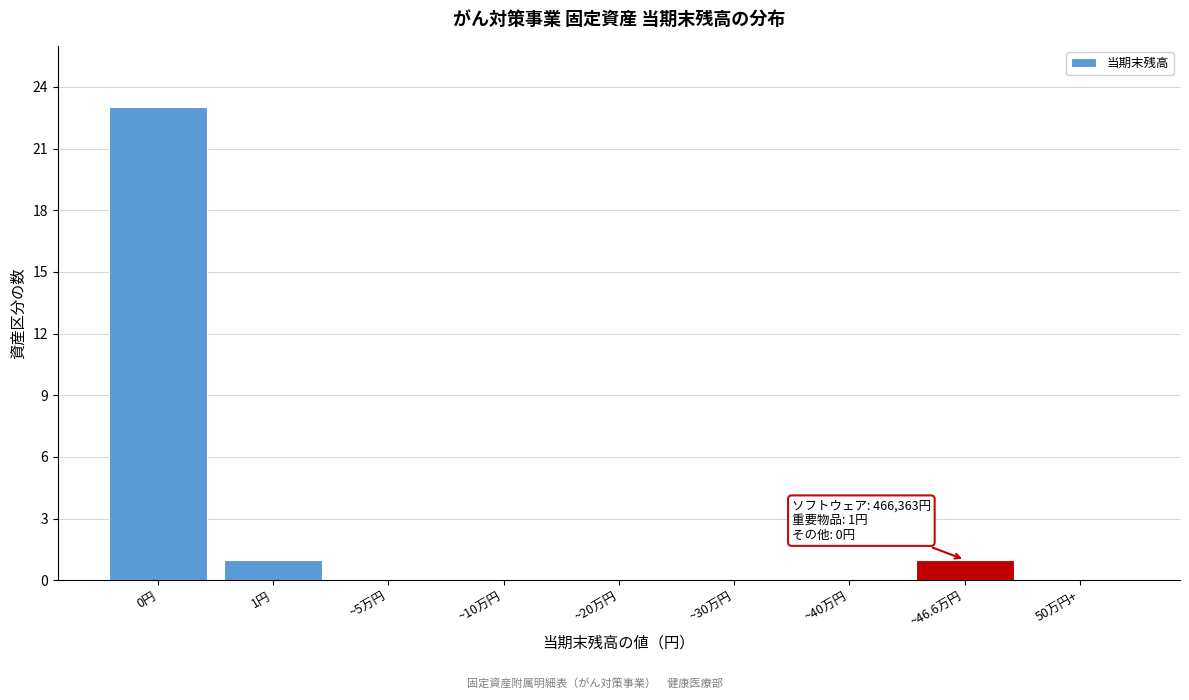

Reading left to right, what are all the values shown in this chart?

0円=23	1円=1	~5万円=0	~10万円=0	~20万円=0	~30万円=0	~40万円=0	~46.6万円=1	50万円+=0